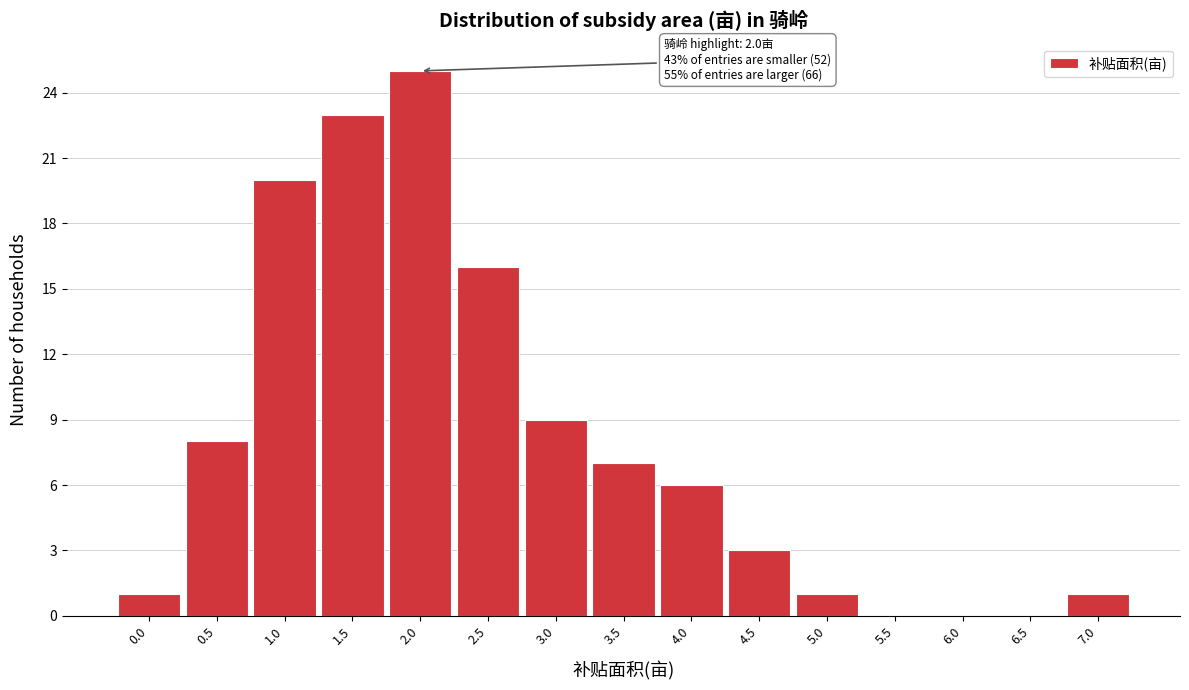

Reading left to right, extract all data points from this chart.

0.0=1	0.5=8	1.0=20	1.5=23	2.0=25	2.5=16	3.0=9	3.5=7	4.0=6	4.5=3	5.0=1	5.5=0	6.0=0	6.5=0	7.0=1